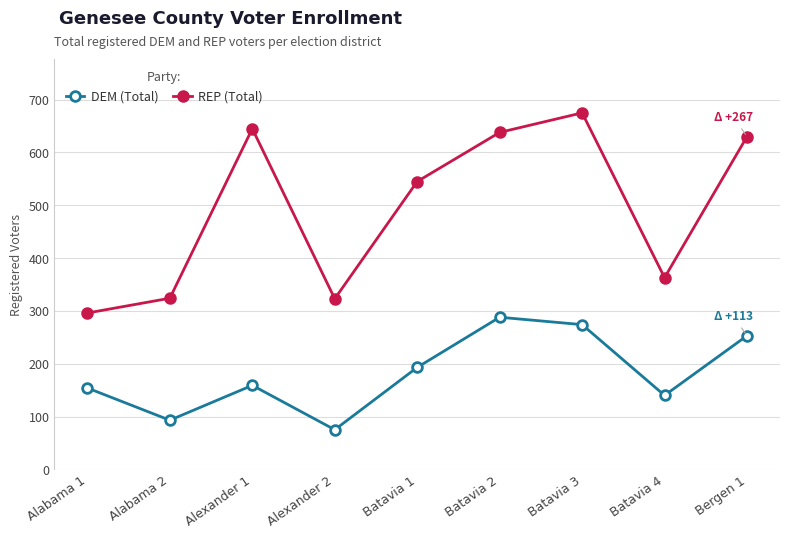

List the series in order of their peak value, lowest first.

DEM (Total), REP (Total)